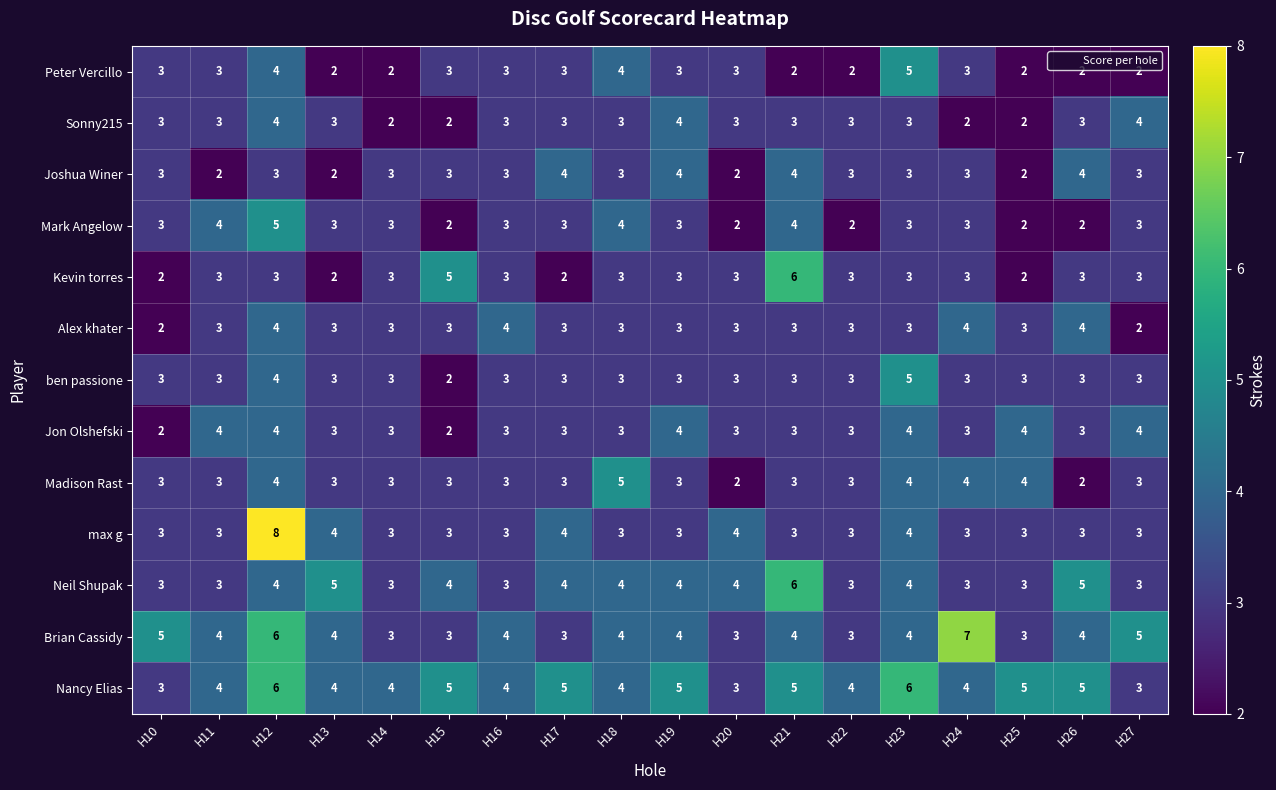

True or false: Neil Shupak has a value of 4 at H23.

True